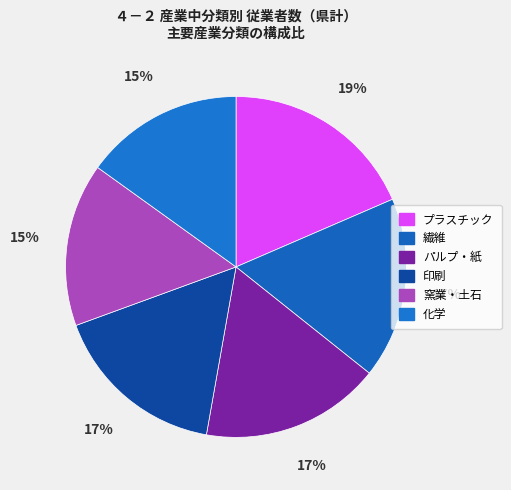

True or false: プラスチック accounts for 19% of the total.

True